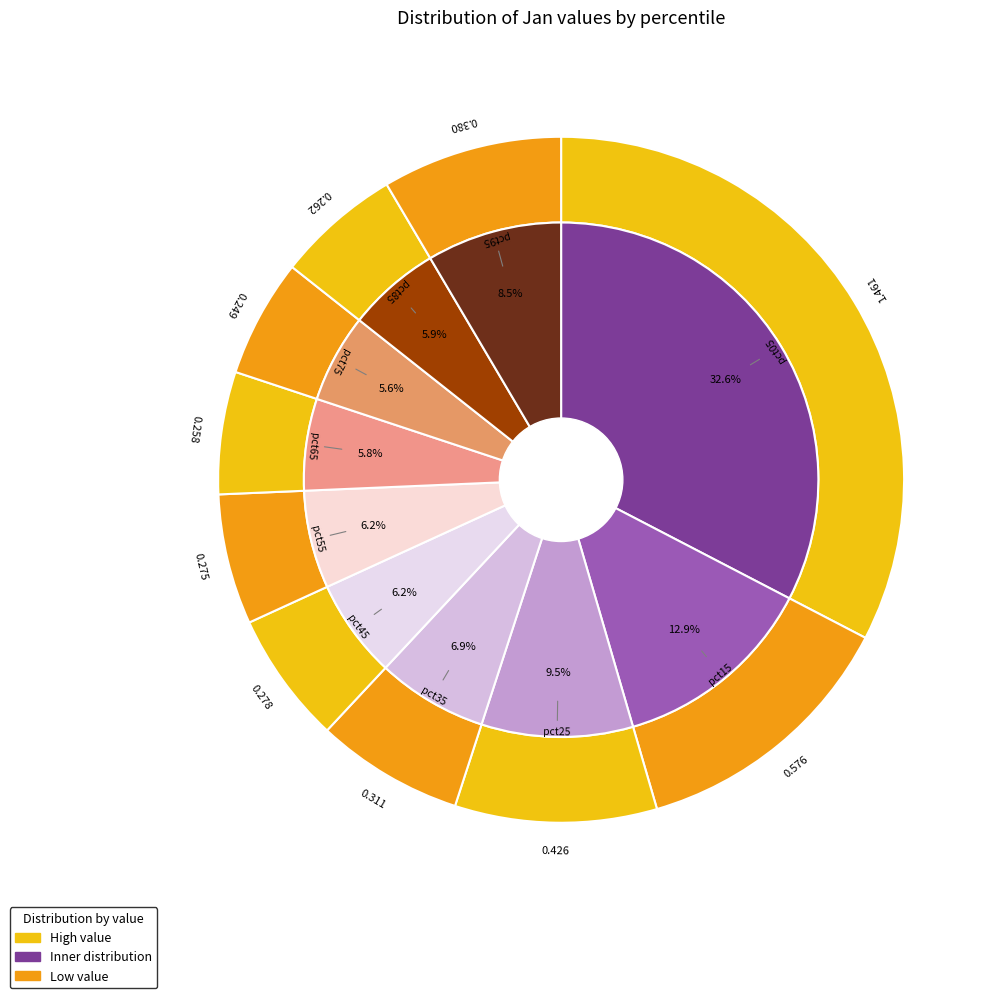

What percentage is NOT represented by pct95?

91.5%